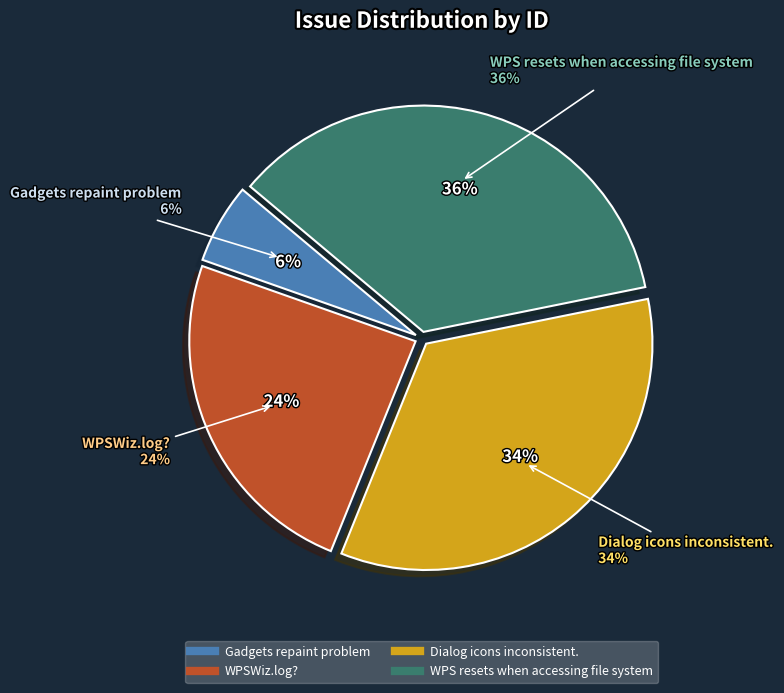

Is it true that WPS resets when accessing file system is 36% of the pie?

True